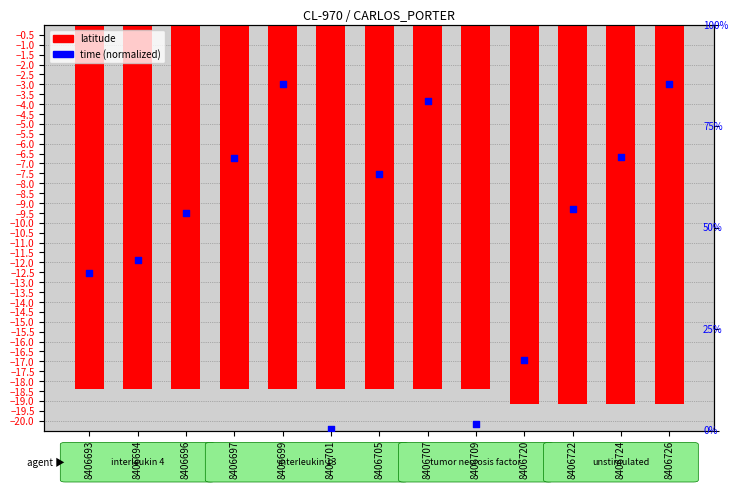

At which category is the sum across all series the highest?

8406699